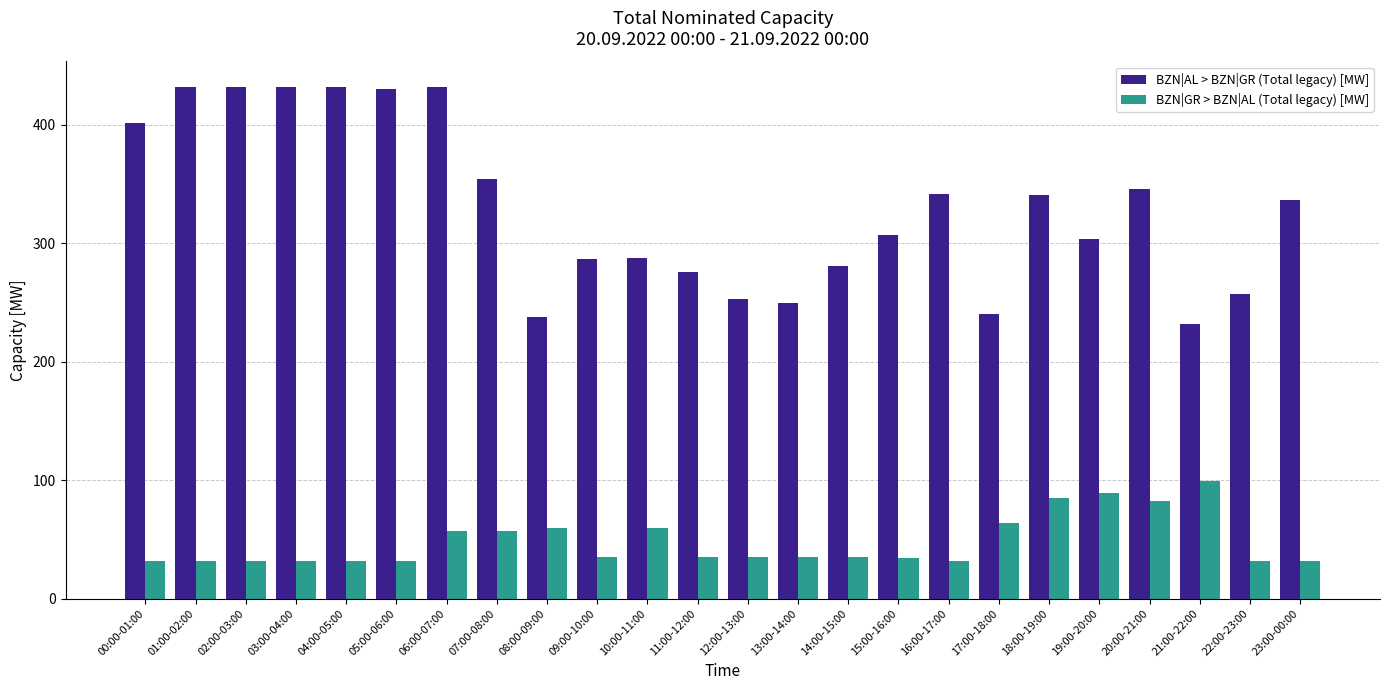

What is the total value across all series at 19:00-20:00?

393